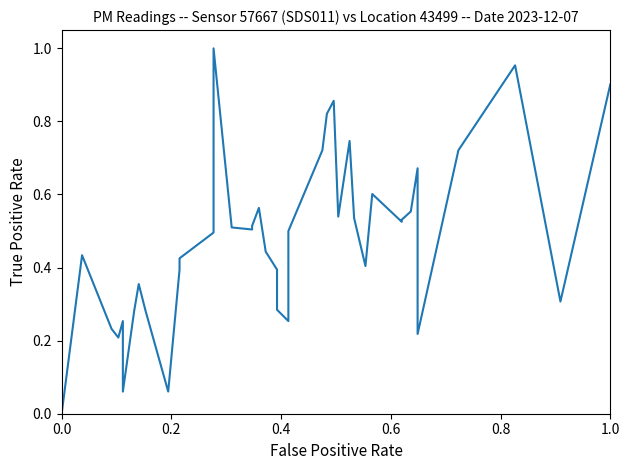

What is the difference between the second highest and second lowest values?

0.9